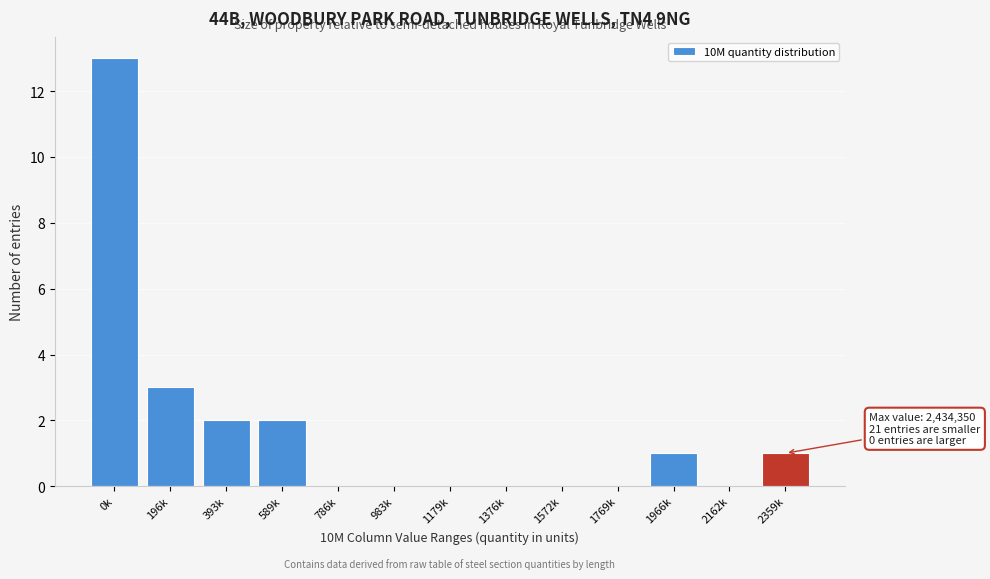

Reading left to right, extract all data points from this chart.

0k=13	196k=3	393k=2	589k=2	786k=0	983k=0	1179k=0	1376k=0	1572k=0	1769k=0	1966k=1	2162k=0	2359k=1